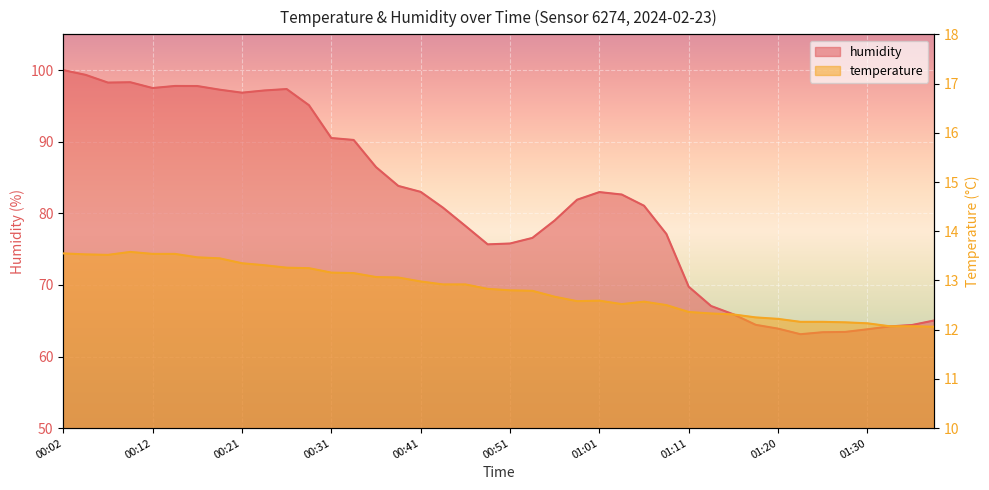

What is the sum of all humidity values?

3257.0